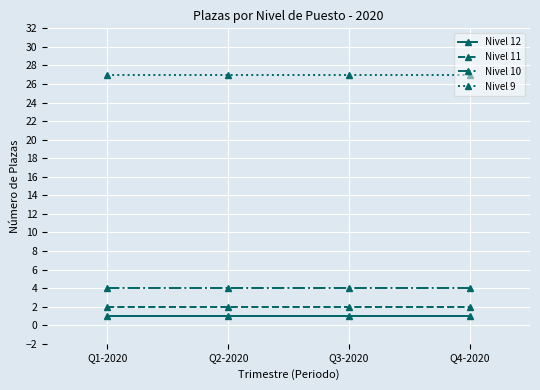

True or false: Nivel 11 and Nivel 9 intersect in this chart.

False